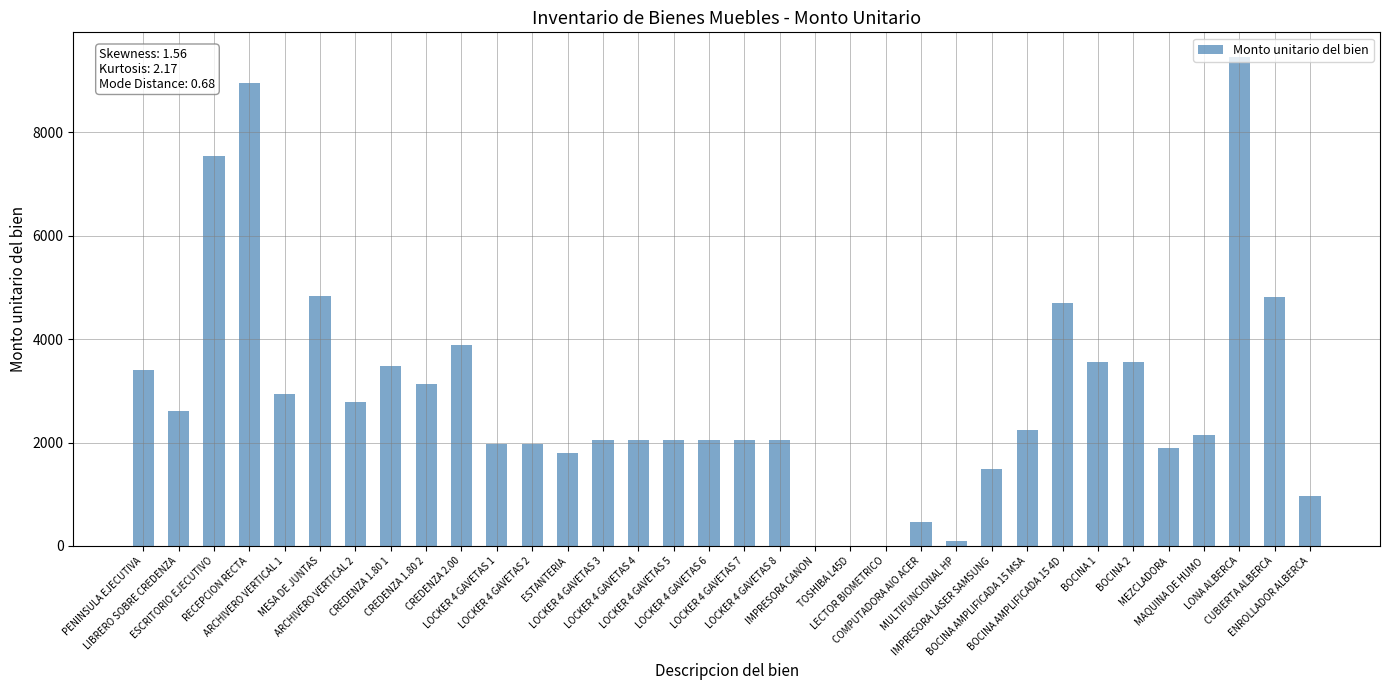

What is the greatest value displayed?

9457.9